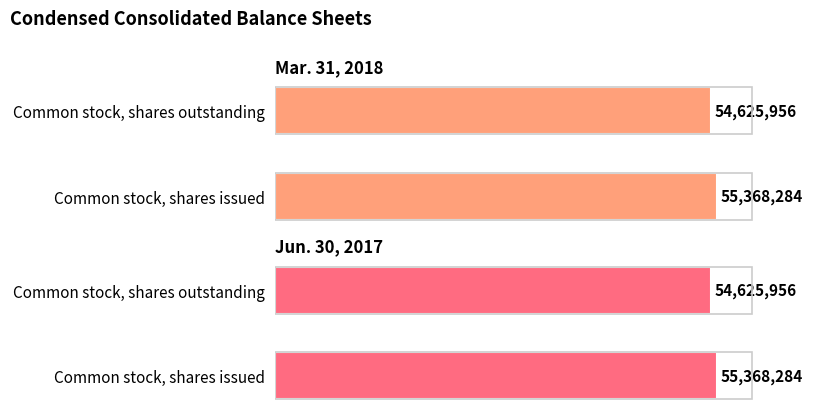

Is it true that Jun. 30, 2017 equals 82048435 at Common stock, shares issued?

False